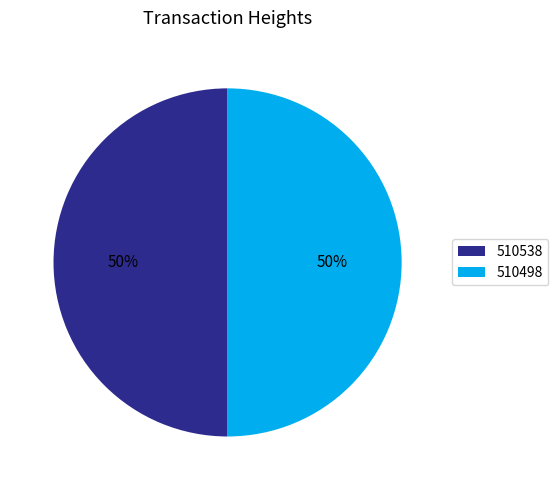

To the nearest percent, what percentage of the pie is 510538?

50%